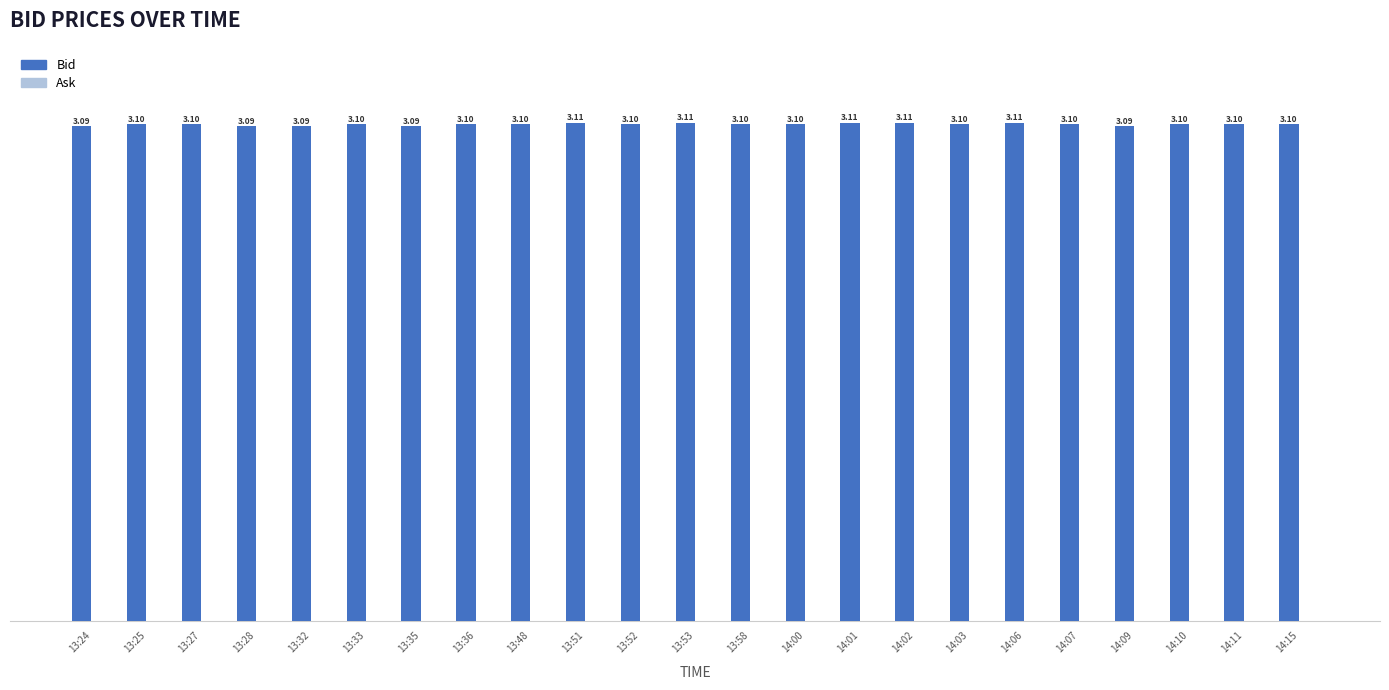

What is the average value?

3.1